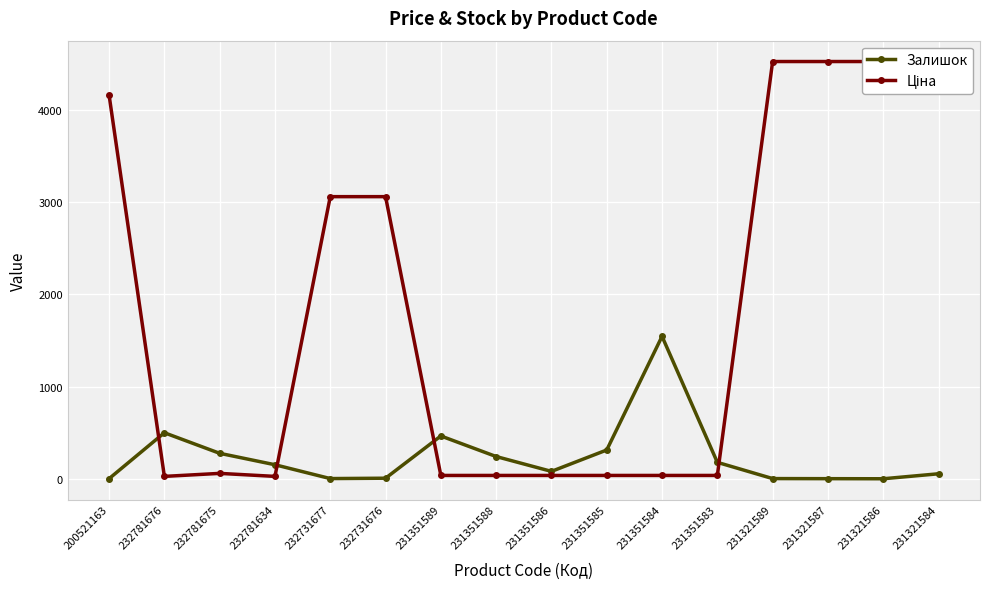

True or false: Ціна and Залишок intersect in this chart.

True